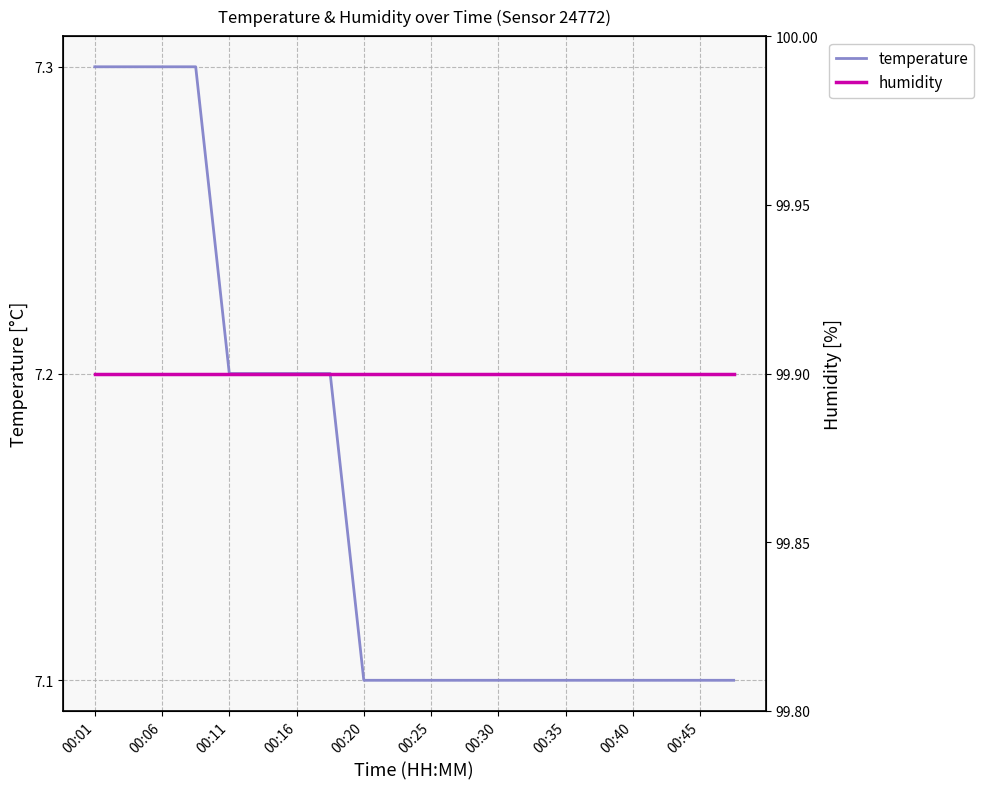

Which series has the largest range (max minus min)?

temperature